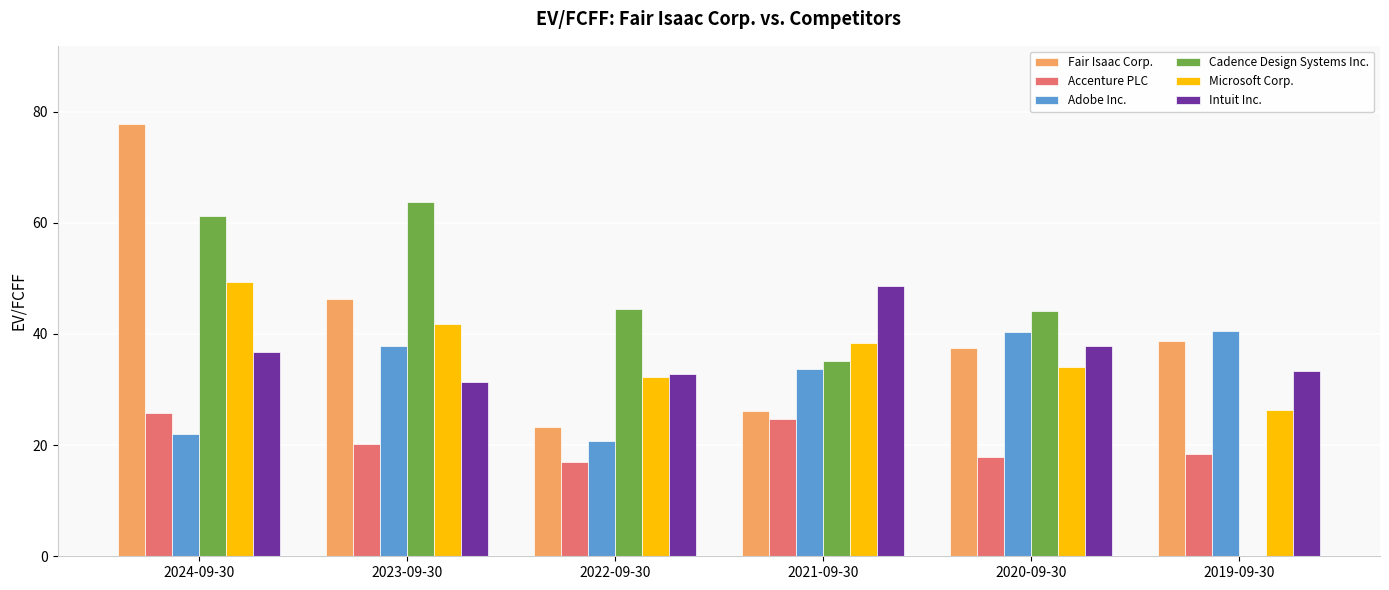

The Adobe Inc. series shows 20.8 at 2022-09-30. True or false?

True